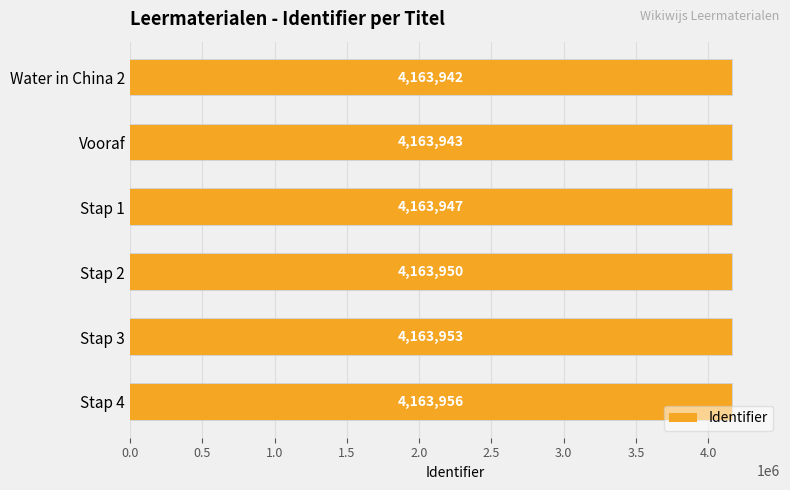

What is the minimum value shown in the chart?

4163942